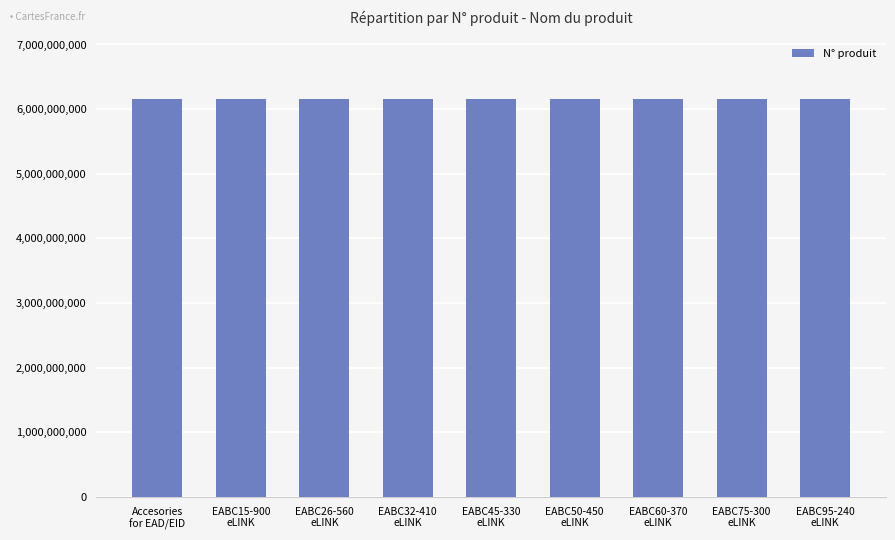

What is the sum of the values at EABC60-370
eLINK and EABC26-560
eLINK?

12303321060